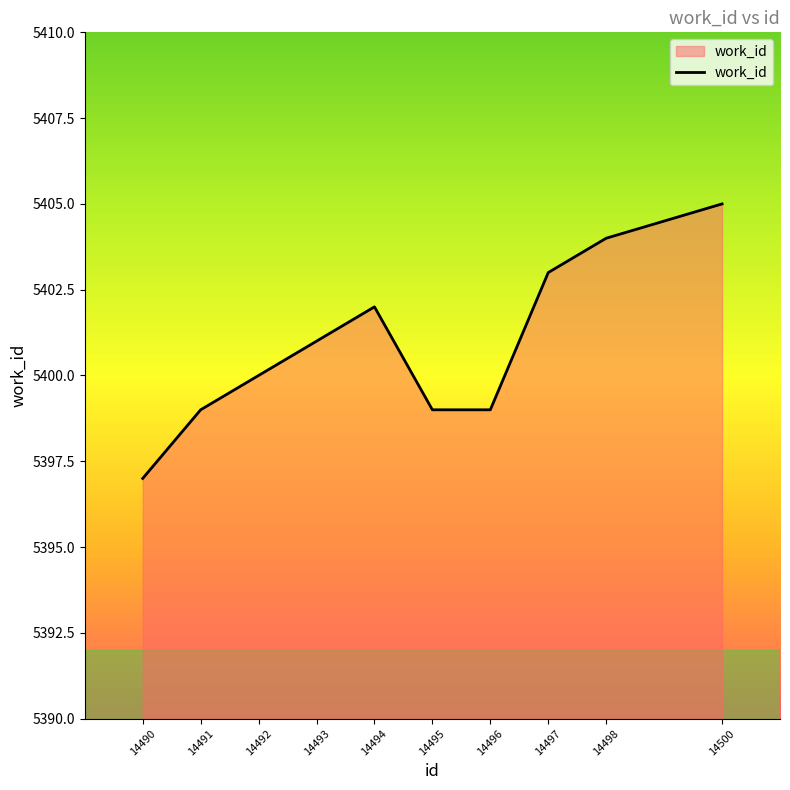

The chart shows a value of 8975 at 14494. True or false?

False